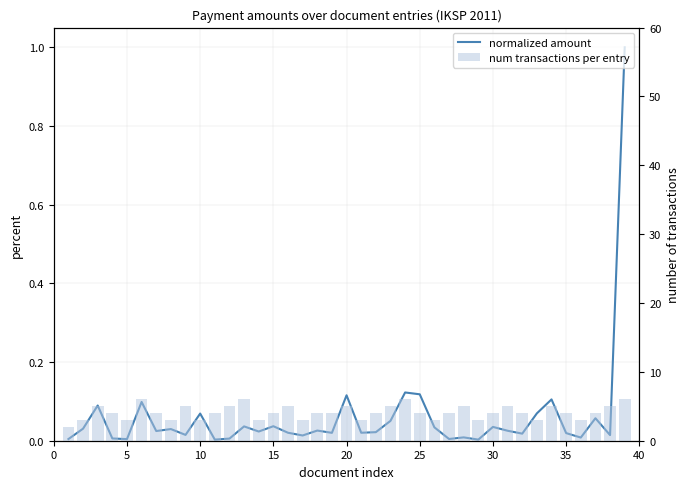

What are all the series names shown in the legend?

normalized amount, num transactions per entry